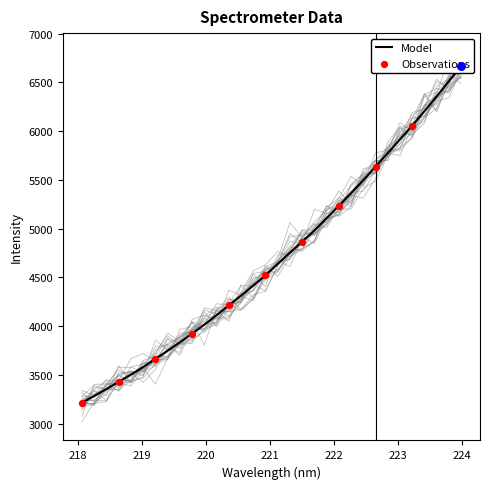

What is the change in value from 219.7801 to 223.5987?

+2432.9